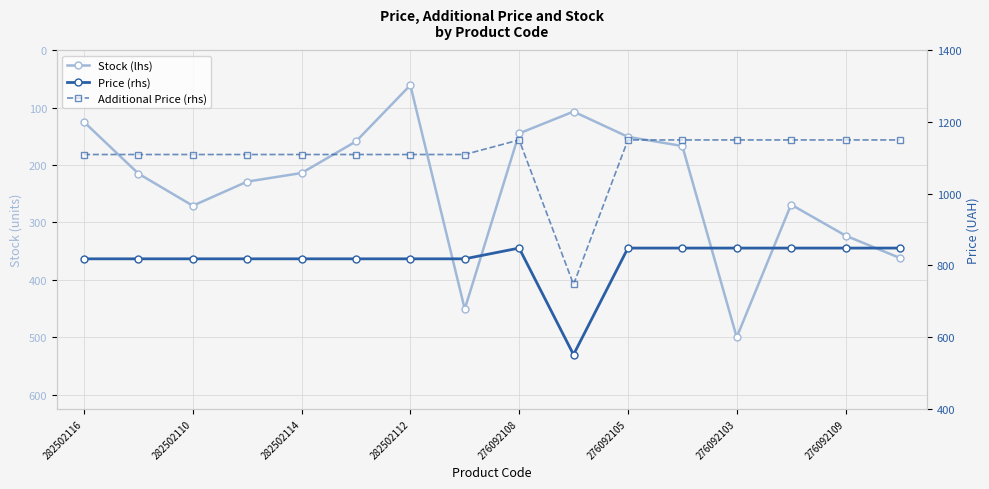

True or false: Stock (lhs) has more than 2 interior local peaks.

True